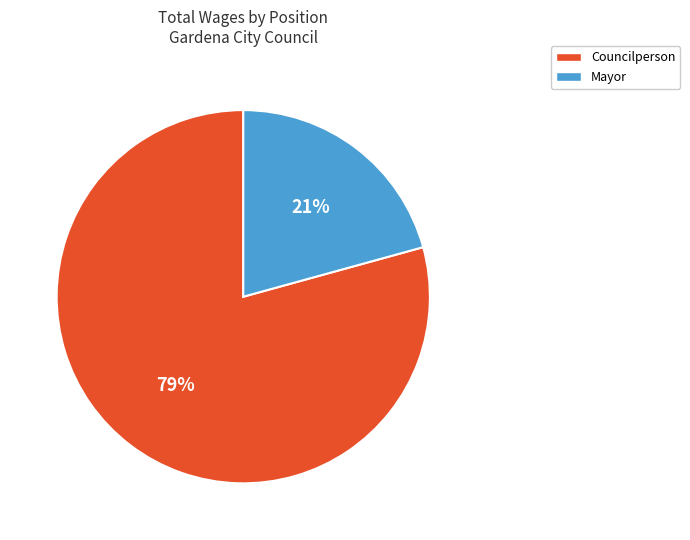

Which slice is the smallest?

Mayor